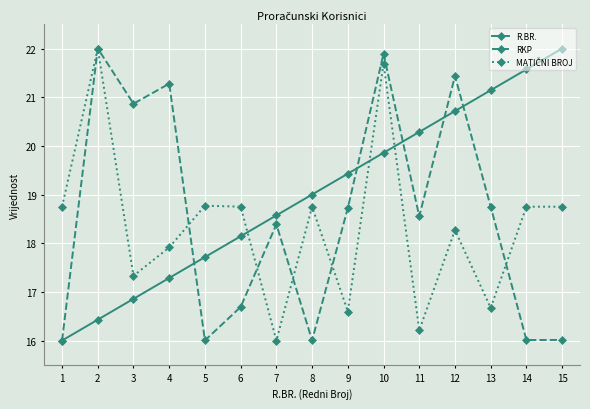

Is this an area chart (filled region under the line)?

No